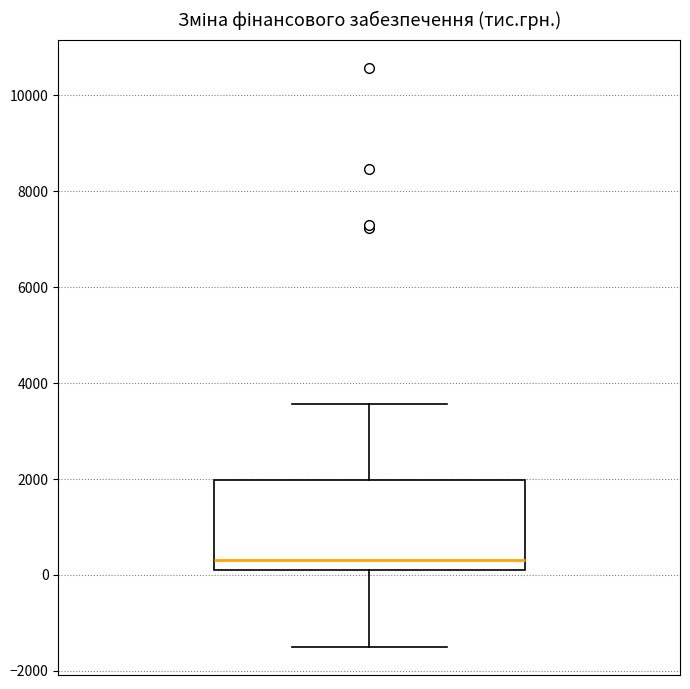

Transcribe this box plot: give where the median line is, the range the box spans, and where the two whiskers end, as read against the y-axis. The values are not printed on the chart, so give them approximately, as read against the axis.

median 400, box 200 to 2000, whiskers -1400 to 3600